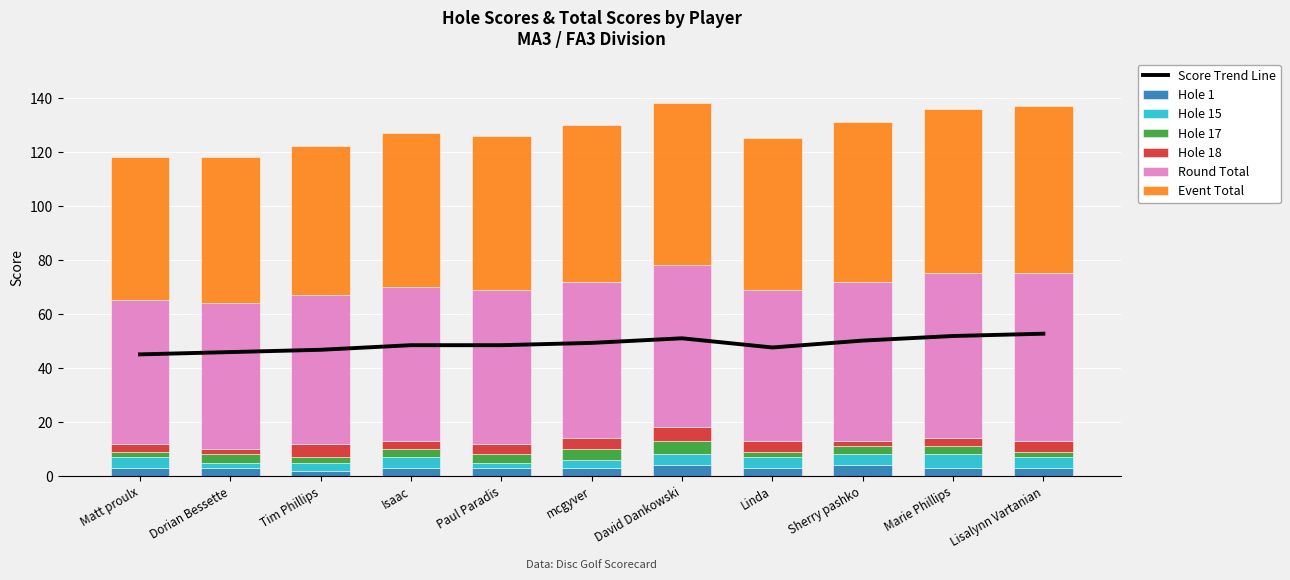

True or false: round_total_score has a value of 51.9 at Marie Phillips.

True